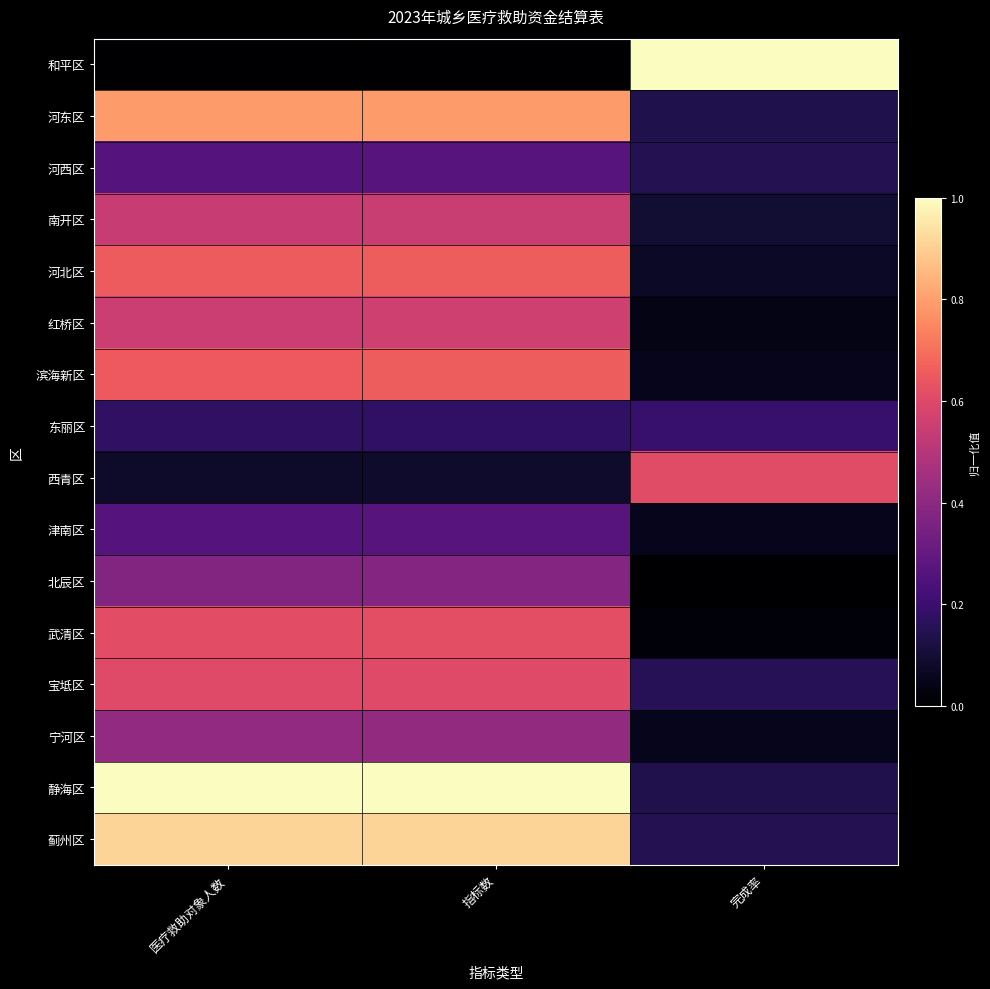

Reading left to right, transcribe all the data shown in this chart.

和平区: 医疗救助对象人数=0.0	指标数=0.0	完成率=1.0
河东区: 医疗救助对象人数=0.8	指标数=0.8	完成率=0.1
河西区: 医疗救助对象人数=0.3	指标数=0.3	完成率=0.1
南开区: 医疗救助对象人数=0.5	指标数=0.5	完成率=0.1
河北区: 医疗救助对象人数=0.7	指标数=0.7	完成率=0.1
红桥区: 医疗救助对象人数=0.6	指标数=0.6	完成率=0.0
滨海新区: 医疗救助对象人数=0.7	指标数=0.7	完成率=0.1
东丽区: 医疗救助对象人数=0.2	指标数=0.2	完成率=0.2
西青区: 医疗救助对象人数=0.1	指标数=0.1	完成率=0.6
津南区: 医疗救助对象人数=0.3	指标数=0.3	完成率=0.1
北辰区: 医疗救助对象人数=0.4	指标数=0.4	完成率=0.0
武清区: 医疗救助对象人数=0.6	指标数=0.6	完成率=0.0
宝坻区: 医疗救助对象人数=0.6	指标数=0.6	完成率=0.2
宁河区: 医疗救助对象人数=0.4	指标数=0.4	完成率=0.1
静海区: 医疗救助对象人数=1.0	指标数=1.0	完成率=0.1
蓟州区: 医疗救助对象人数=0.9	指标数=0.9	完成率=0.1